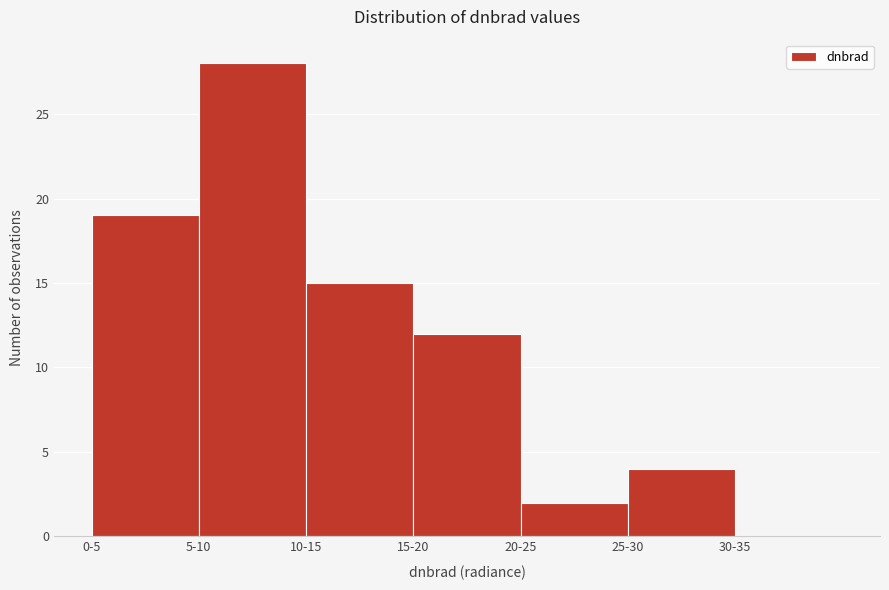

Reading left to right, transcribe all the data shown in this chart.

0-5=19	5-10=28	10-15=15	15-20=12	20-25=2	25-30=4	30-35=0